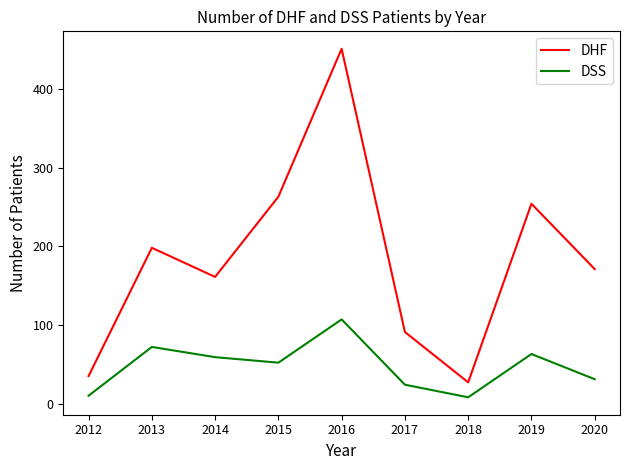

Which series has the widest spread of values?

DHF